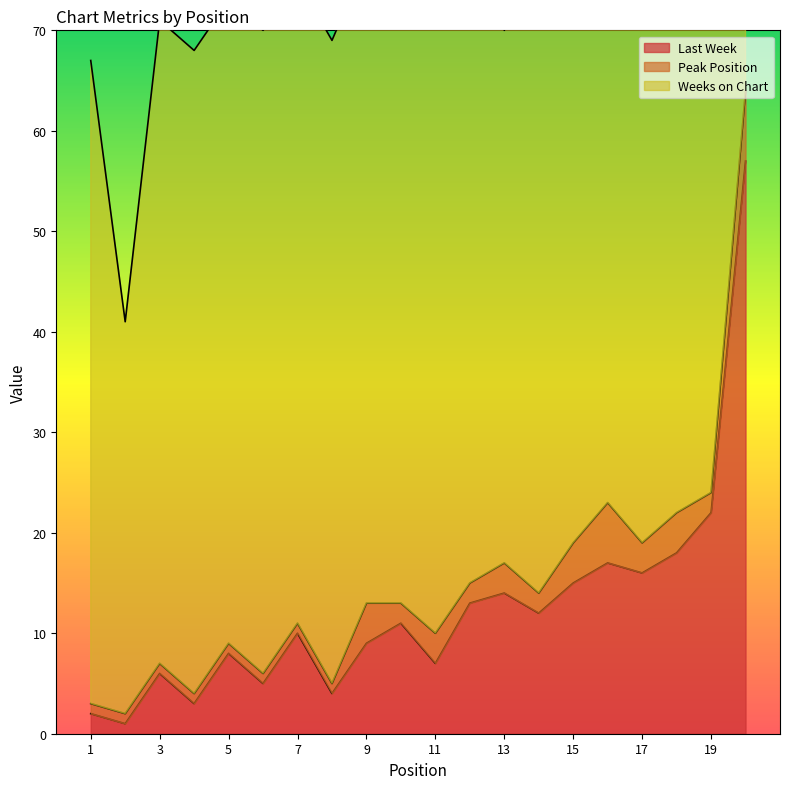

At which label is Last Week closest to 29?

19